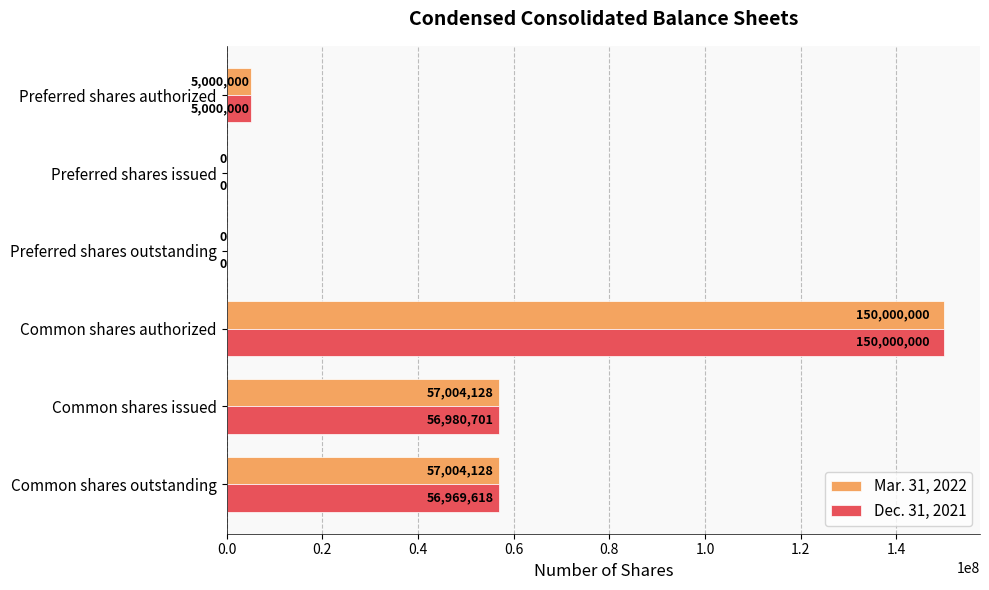

At which category is the sum across all series the highest?

Common shares authorized